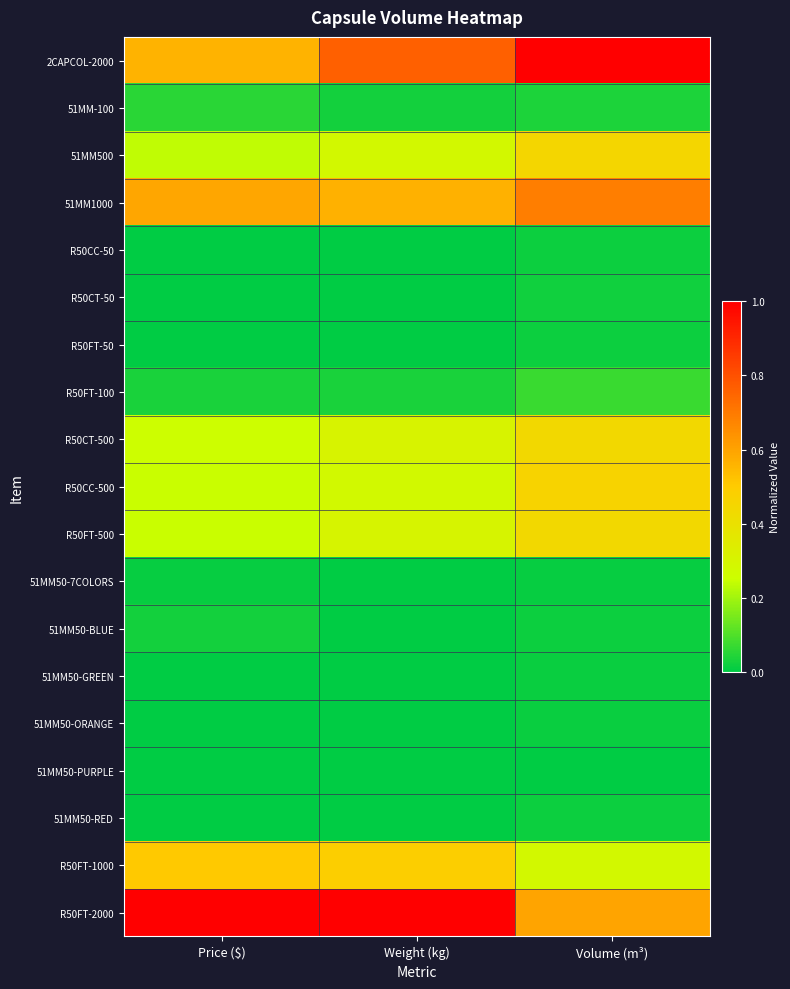

Which category has the lowest value across all series?

Price ($)